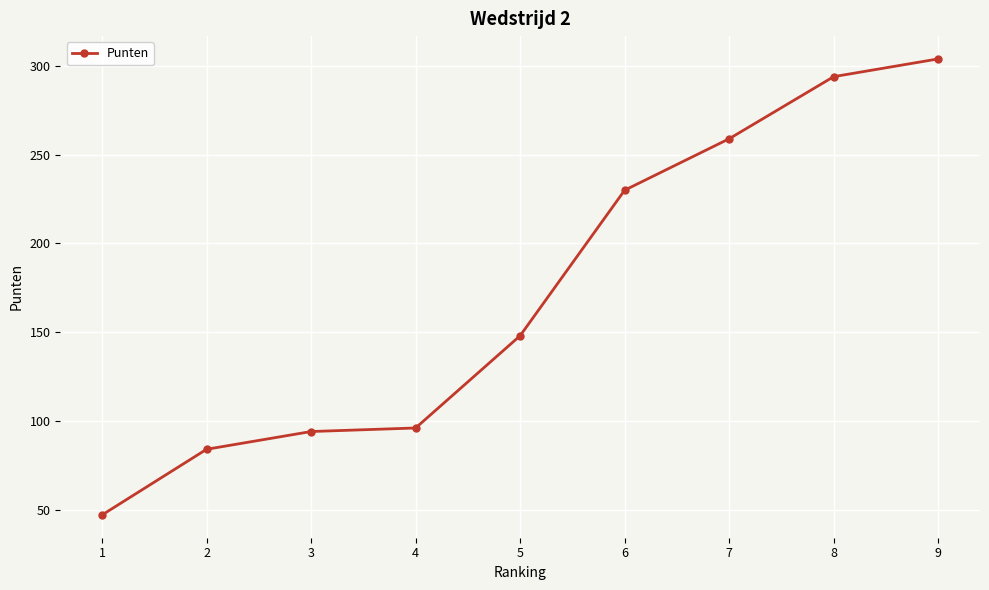

Reading left to right, list all the values displayed in this chart.

47	84	94	96	148	230	259	294	304